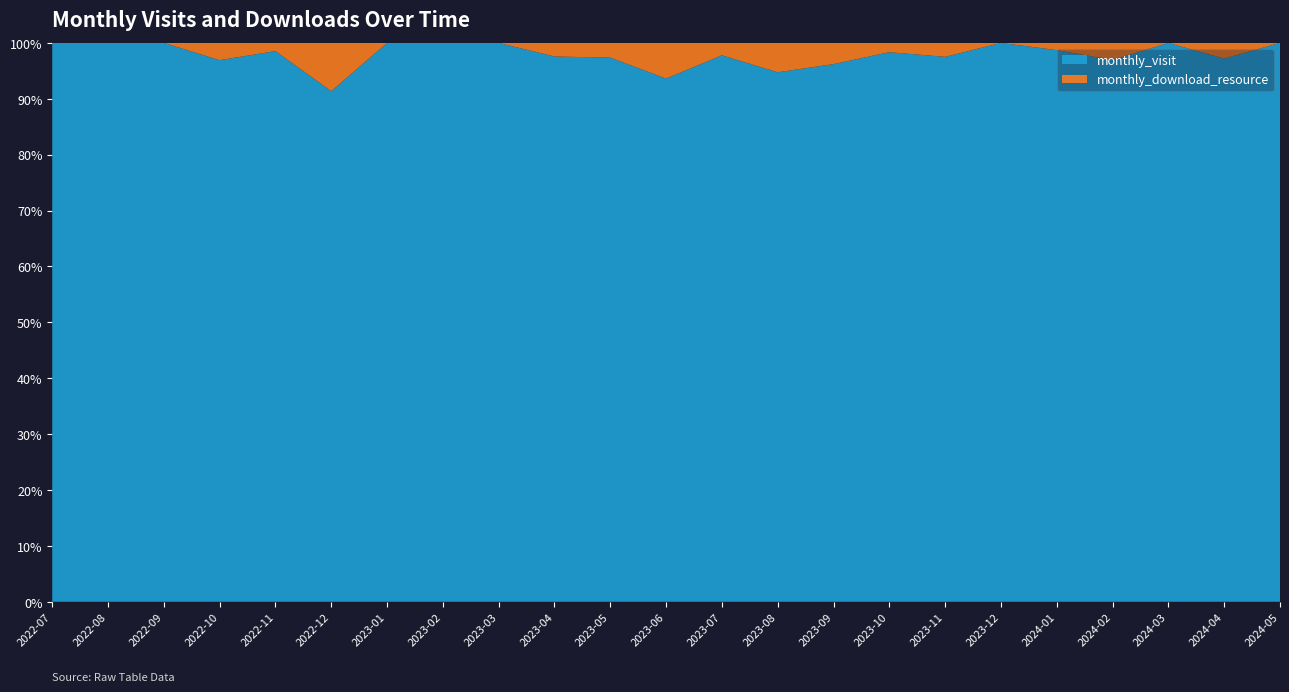

Reading right to left, what are all the values shown in this chart?

monthly_visit: 2024-05=13	2024-04=69	2024-03=65	2024-02=63	2024-01=76	2023-12=84	2023-11=78	2023-10=59	2023-09=76	2023-08=54	2023-07=44	2023-06=44	2023-05=37	2023-04=40	2023-03=58	2023-02=49	2023-01=45	2022-12=74	2022-11=67	2022-10=94	2022-09=35	2022-08=26	2022-07=23
monthly_download_resource: 2024-05=0	2024-04=2	2024-03=0	2024-02=2	2024-01=1	2023-12=0	2023-11=2	2023-10=1	2023-09=3	2023-08=3	2023-07=1	2023-06=3	2023-05=1	2023-04=1	2023-03=0	2023-02=0	2023-01=0	2022-12=7	2022-11=1	2022-10=3	2022-09=0	2022-08=0	2022-07=0